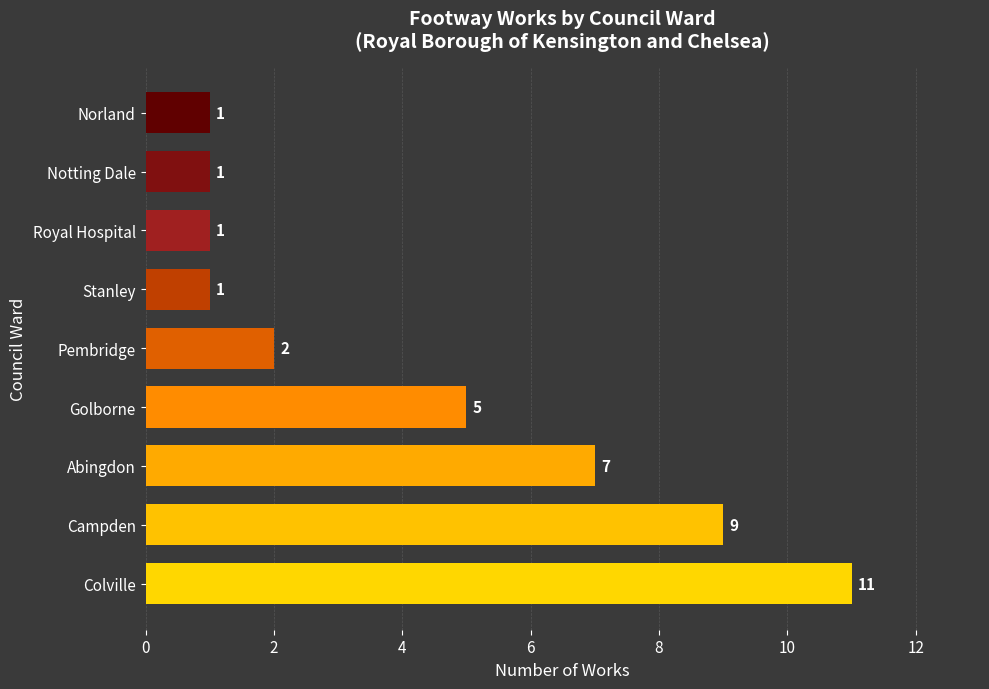

The value at Norland is 0. True or false?

False